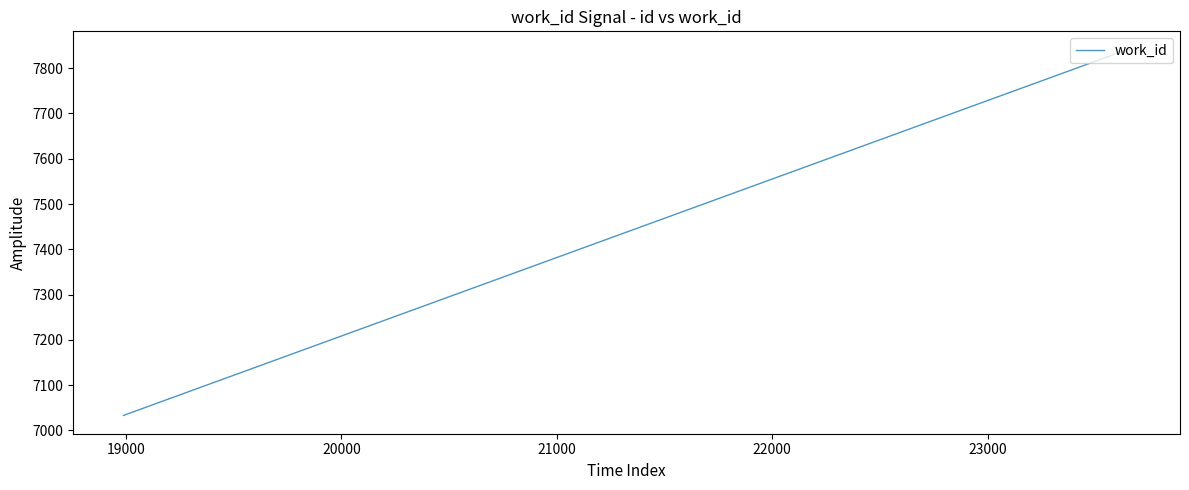

What is the smallest value displayed?

7033